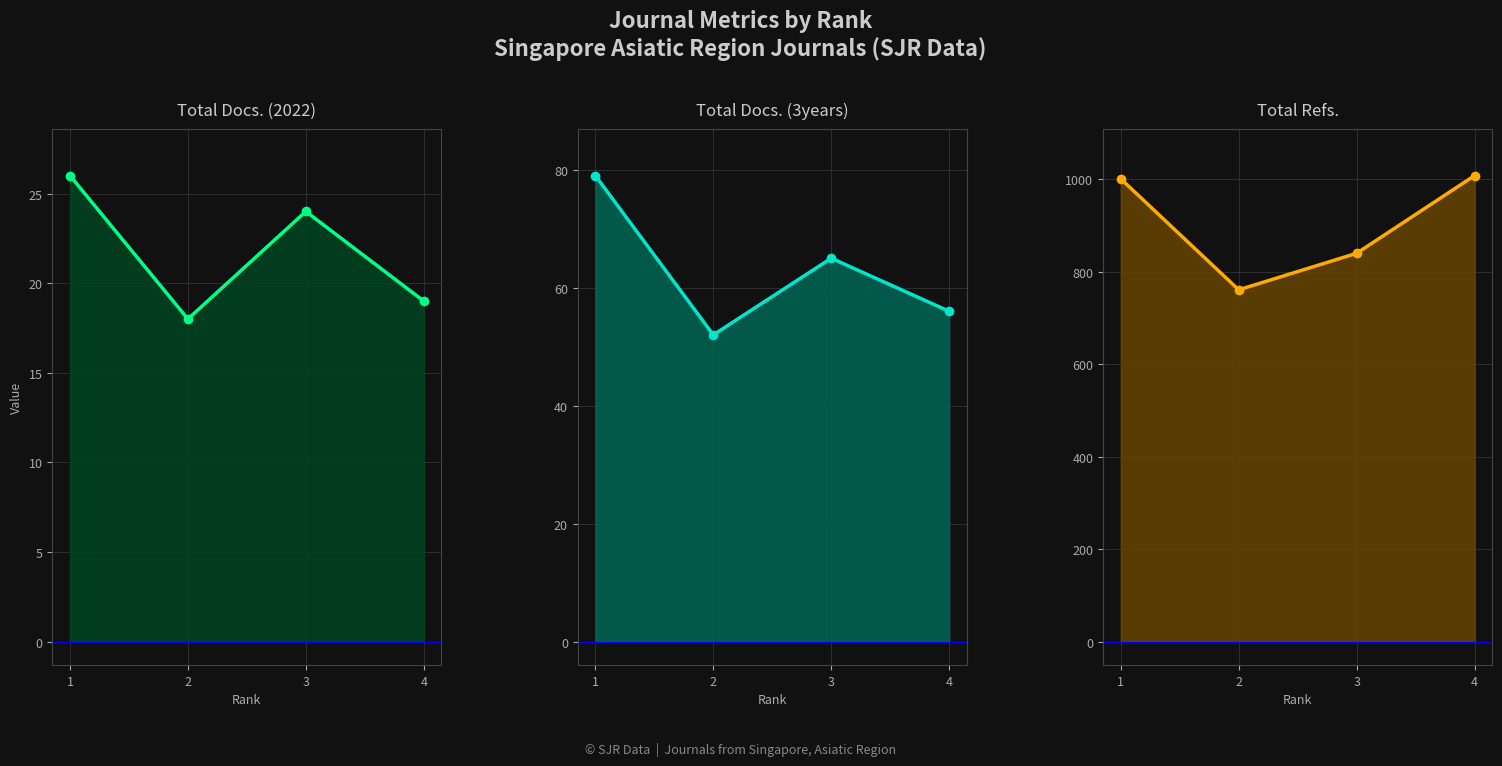

What value does the Total Refs. series have at 3, to the nearest 5?

840